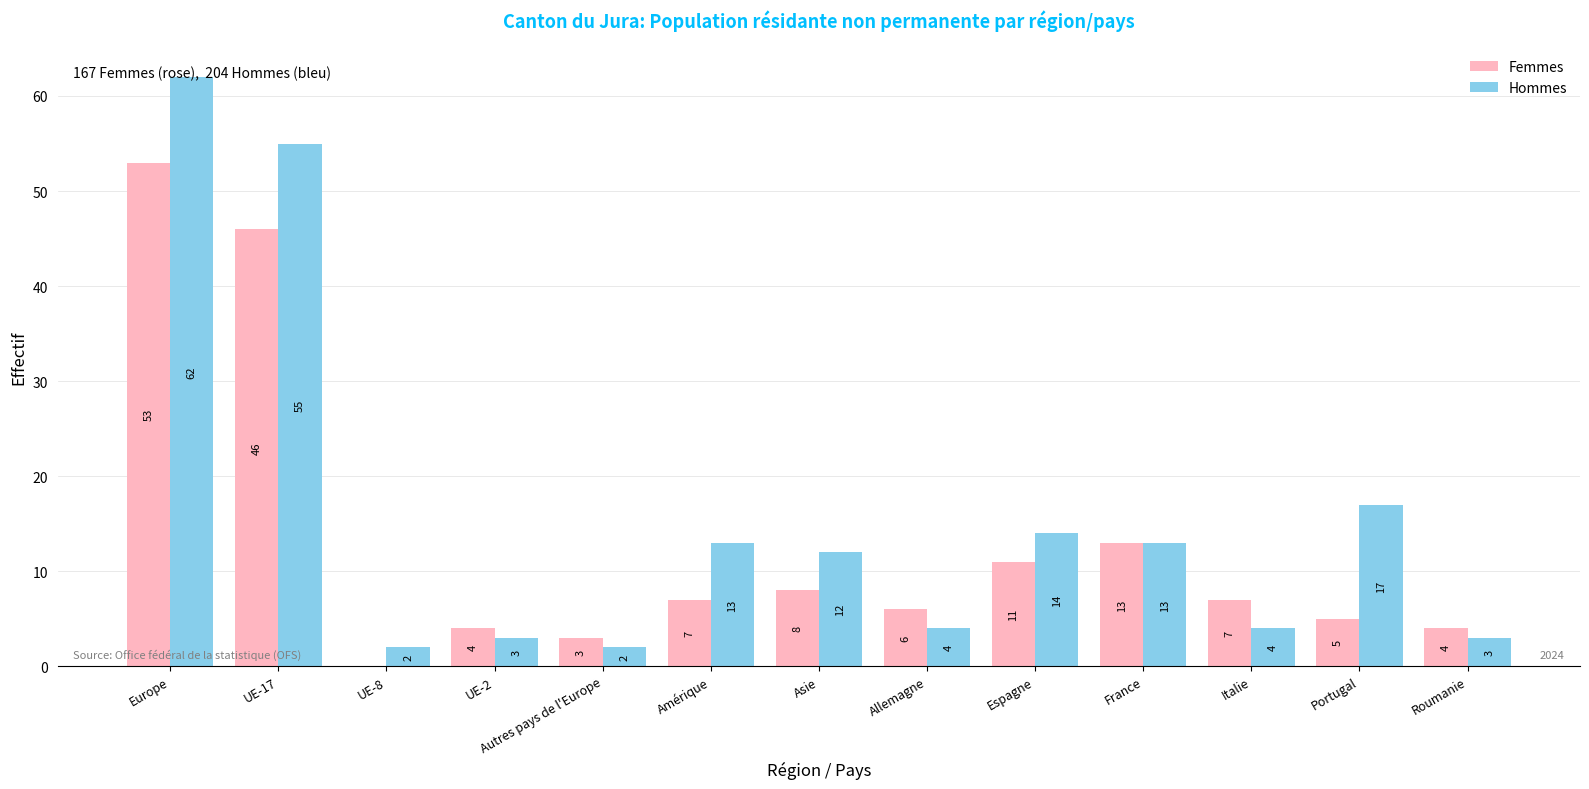

How many values in Femmes are above zero?

12